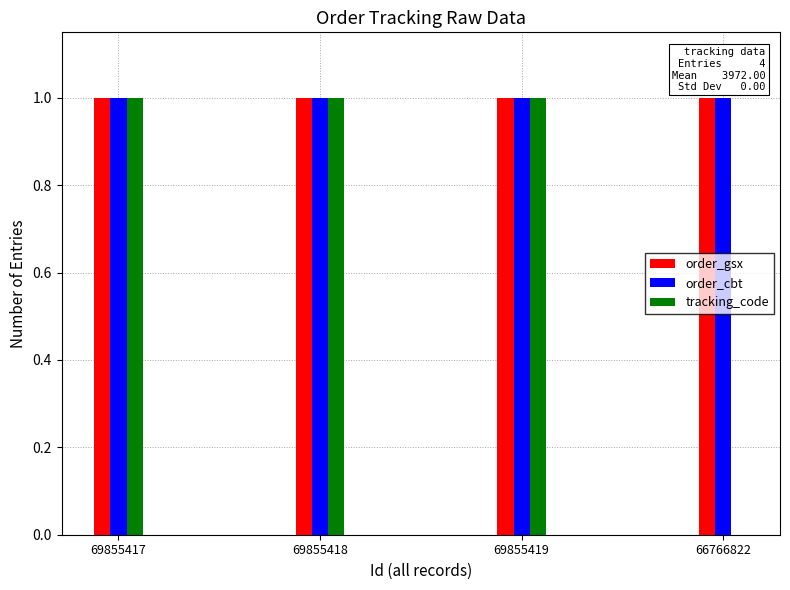

What value does the order_cbt series have at 69855418?

1